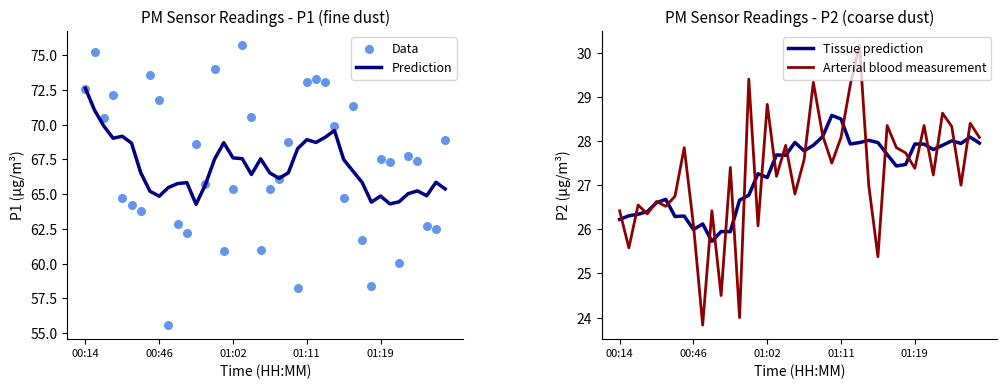

Is the value of Data at 17 greater than the value of Arterial blood measurement at 5?

Yes